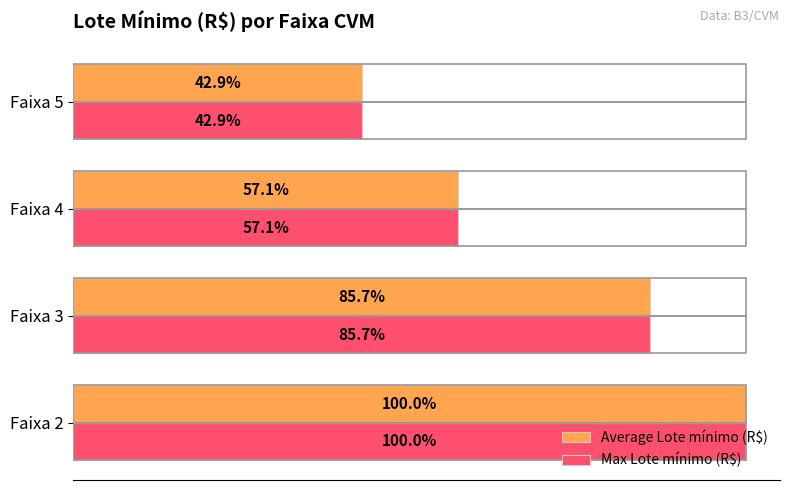

At how many categories does at least one series exceed 5832605?

2